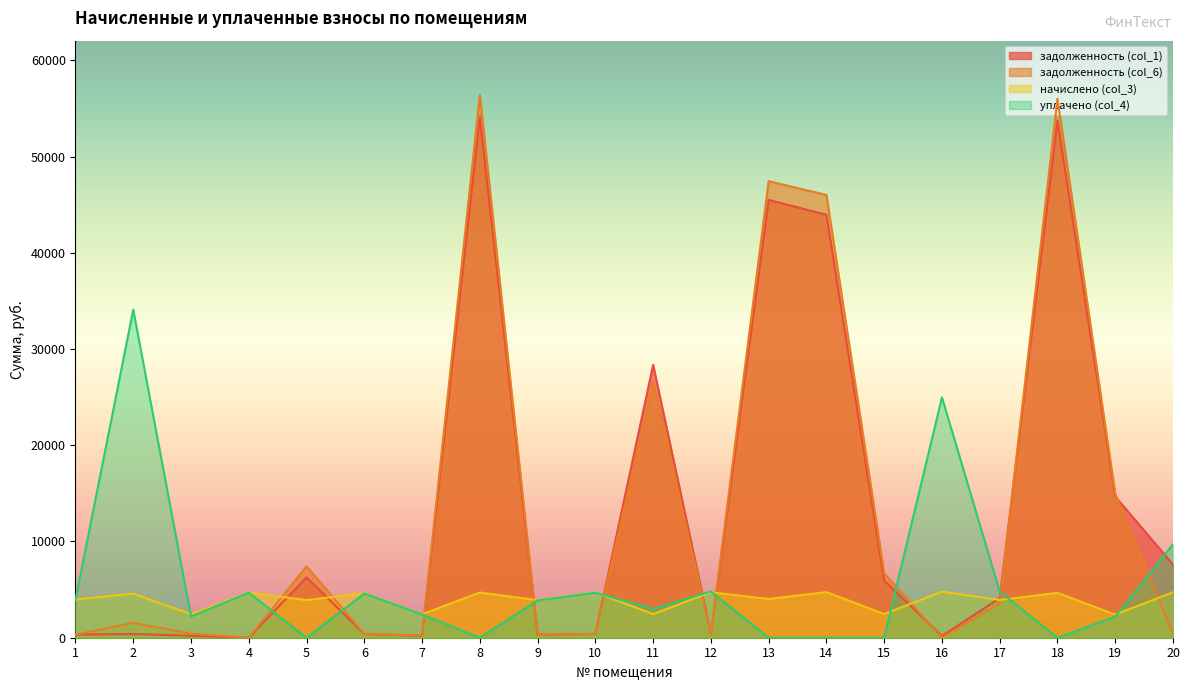

How many lines are shown in the chart?

4